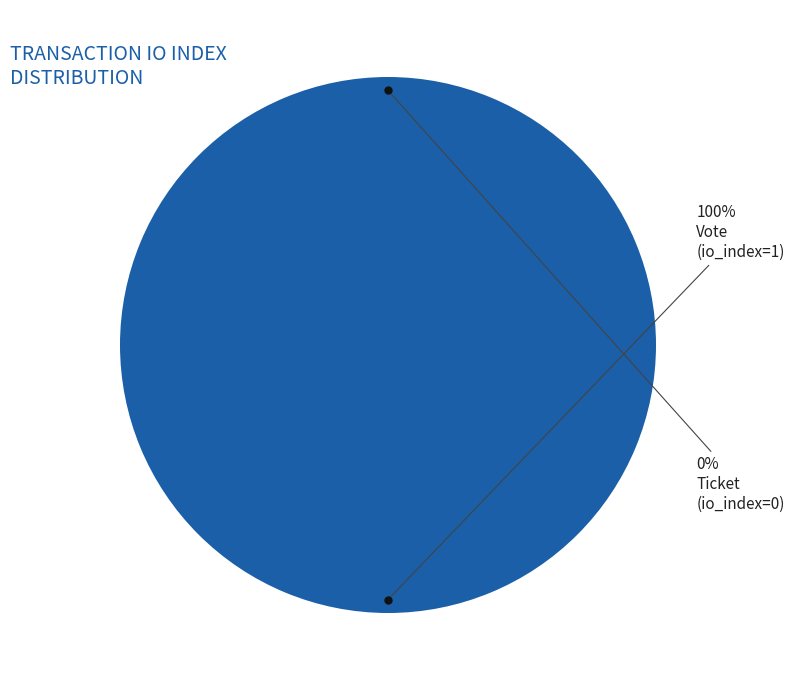

True or false: Ticket (io_index=0) accounts for 1% of the total.

False